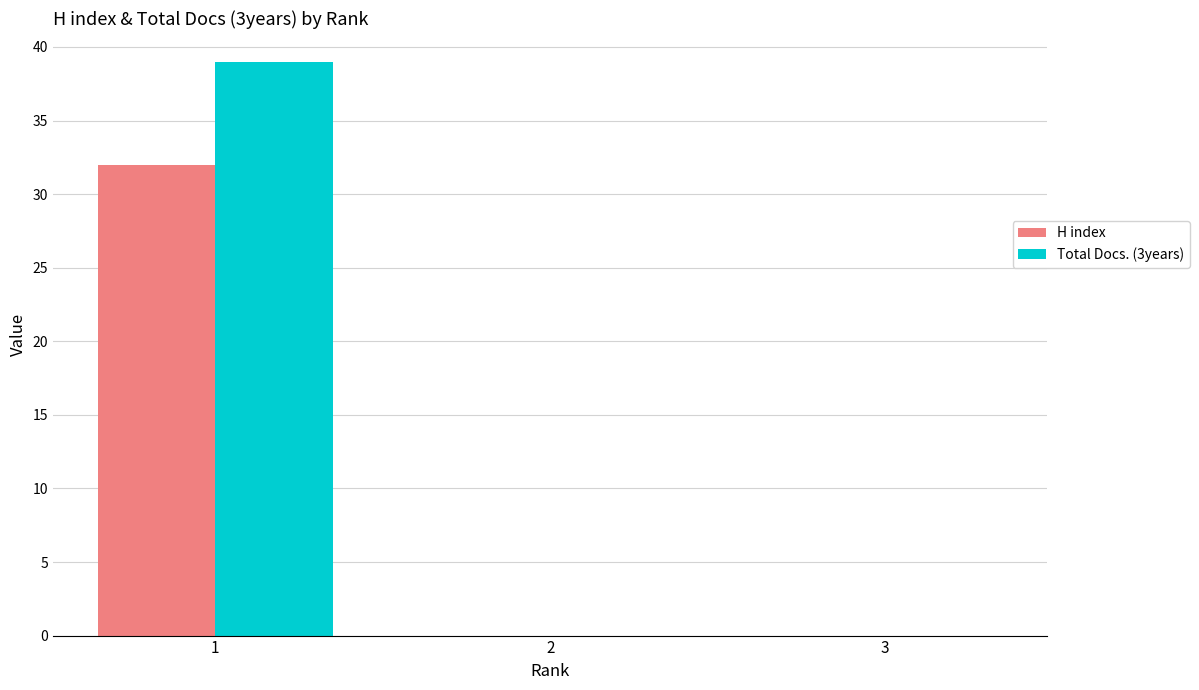

Reading left to right, what are all the values shown in this chart?

H index: 32	0	0
Total Docs. (3years): 39	0	0